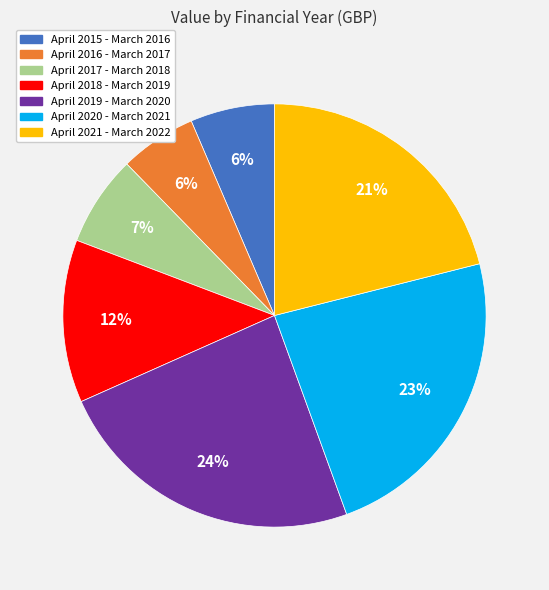

The April 2016 - March 2017 slice represents 6% of the pie. True or false?

True